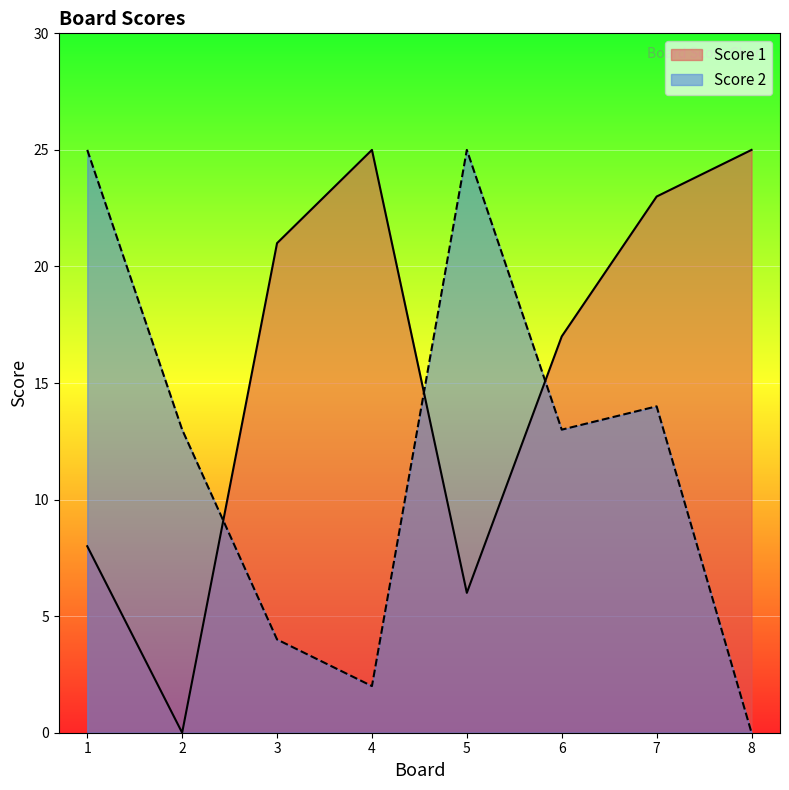

Which series has the largest range (max minus min)?

Score 1